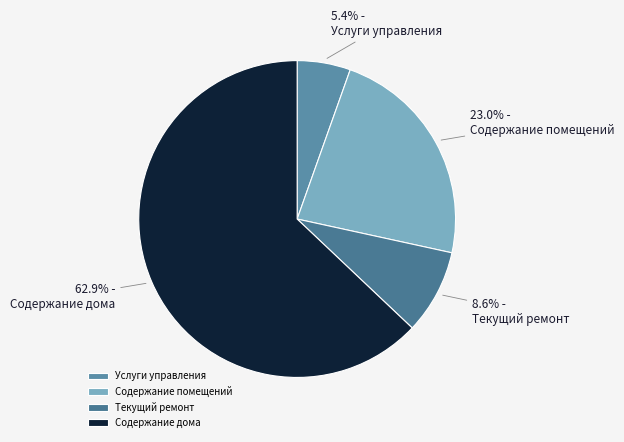

What percentage is the Текущий ремонт slice, to the nearest percent?

9%